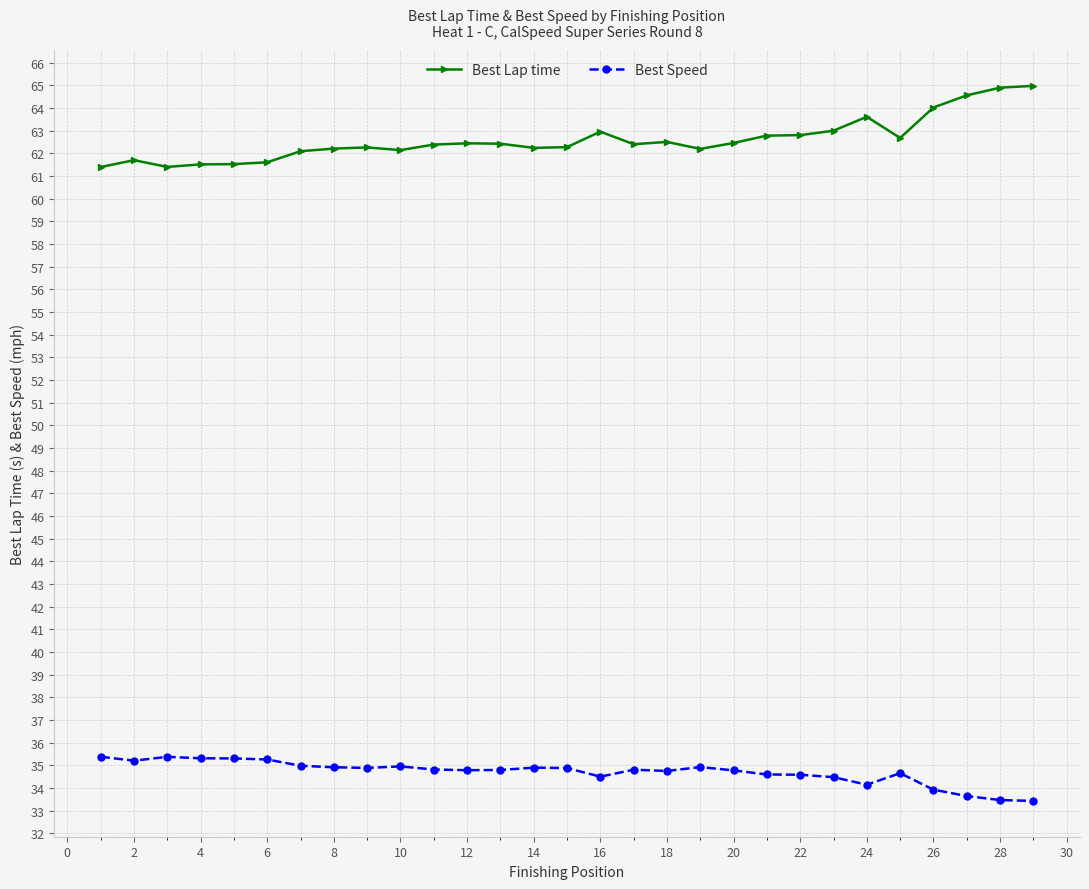

What is the maximum value shown in the chart?

65.0